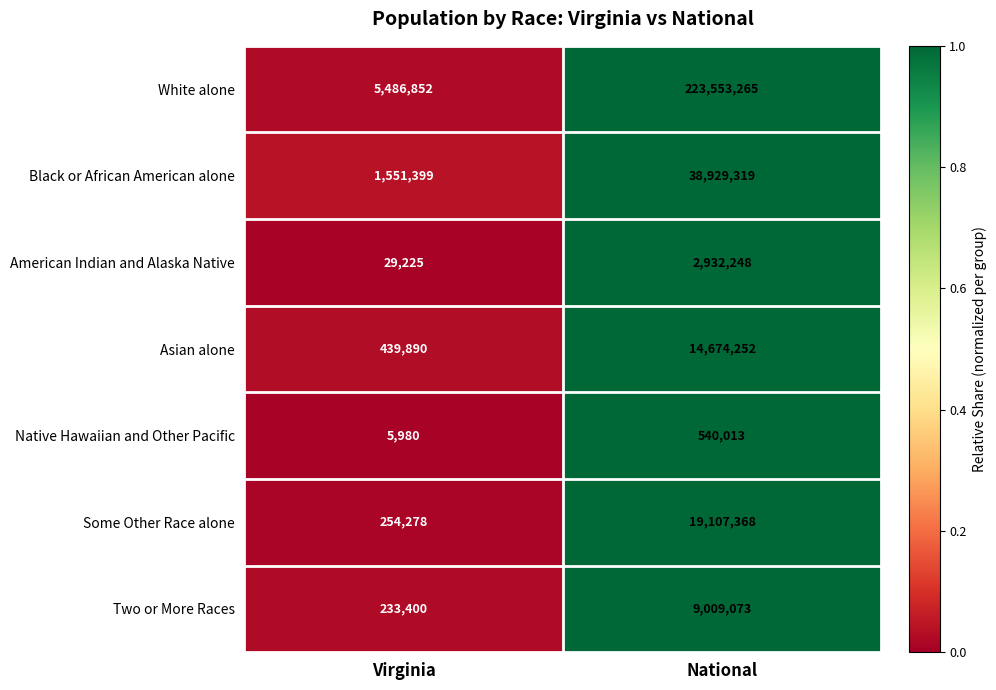

Is it true that Native Hawaiian and Other Pacific equals 5980 at Virginia?

True